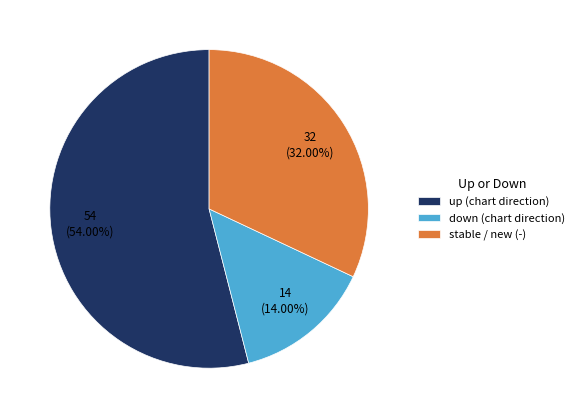

What is the ratio of the value at stable / new (-) to the value at up (chart direction)?

0.6